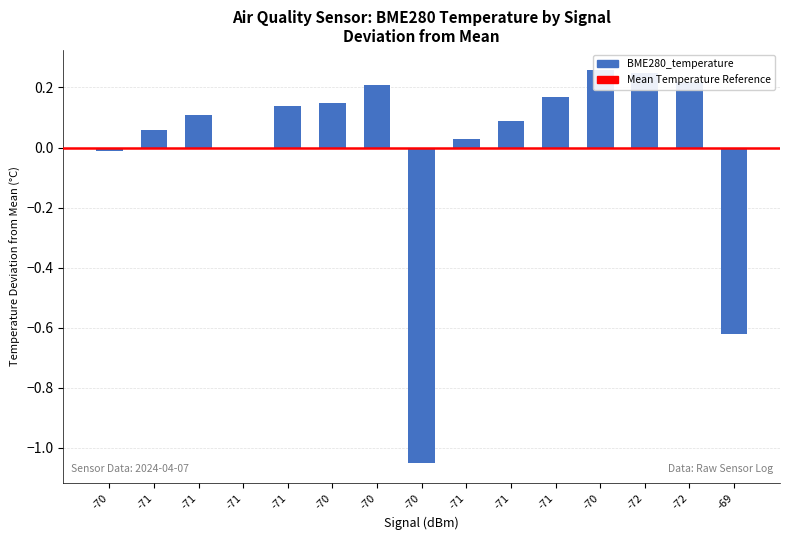

List the labels in order of value, smallest first.

-70, -69, -70, -71, -71, -71, -71, -71, -71, -70, -71, -70, -72, -72, -70